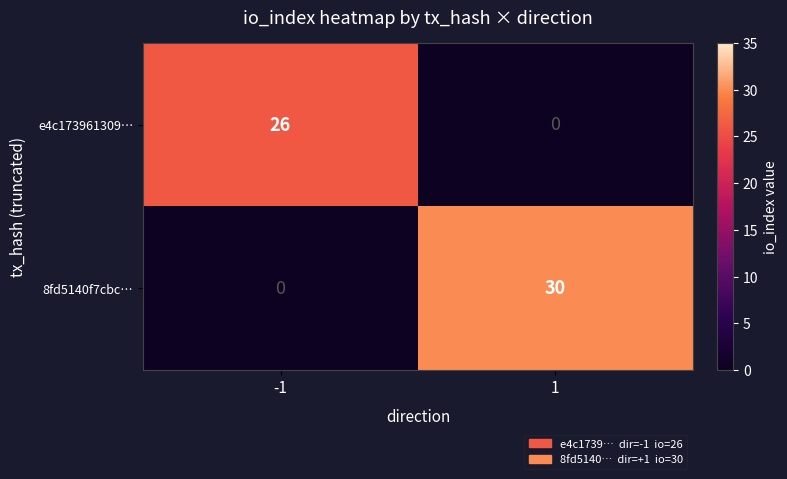

Read the 8fd5140f7cbc… value at 1.

30